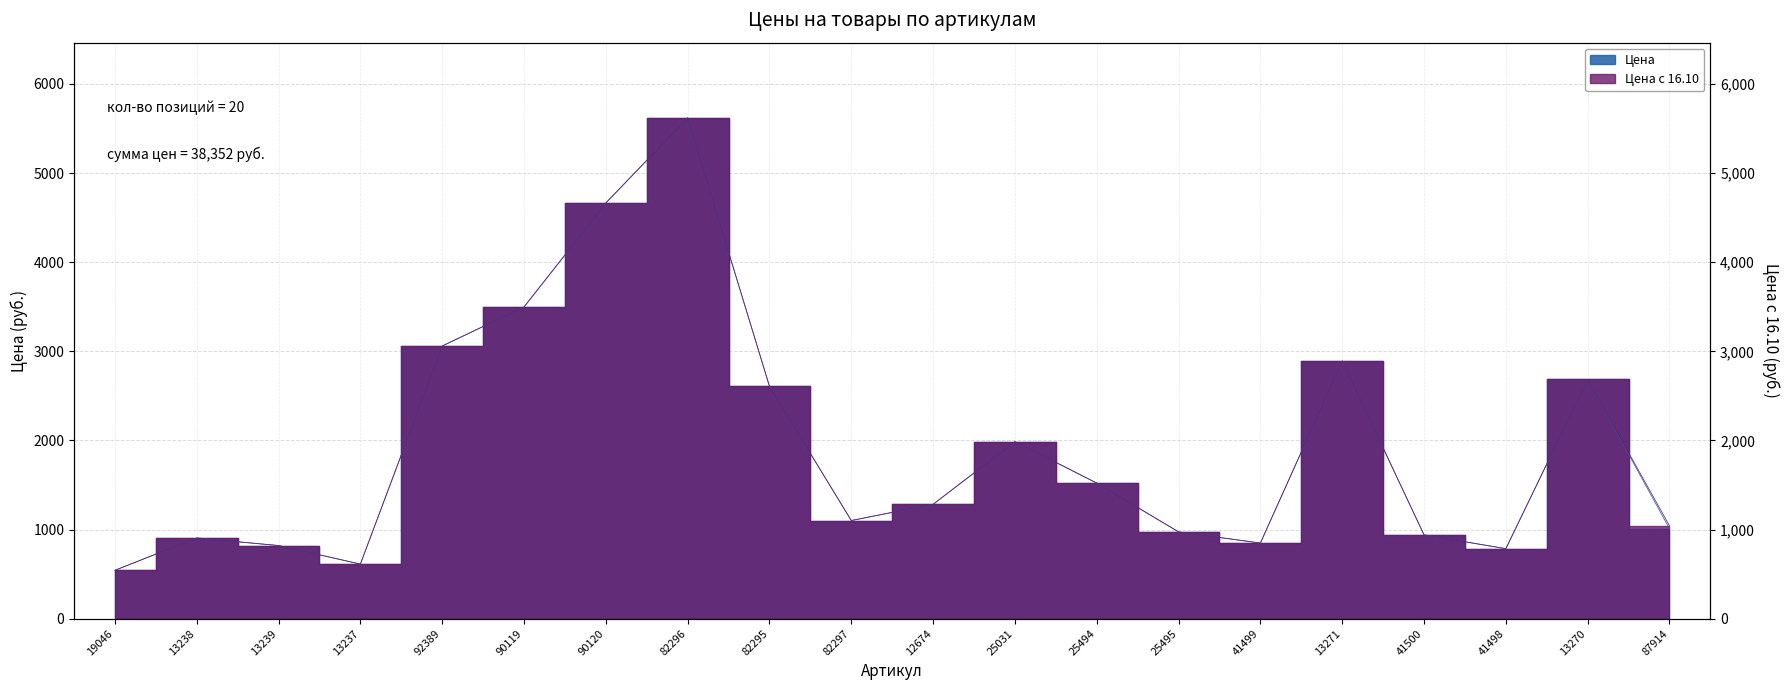

The value of Цена at 87914 is 428.7. True or false?

False